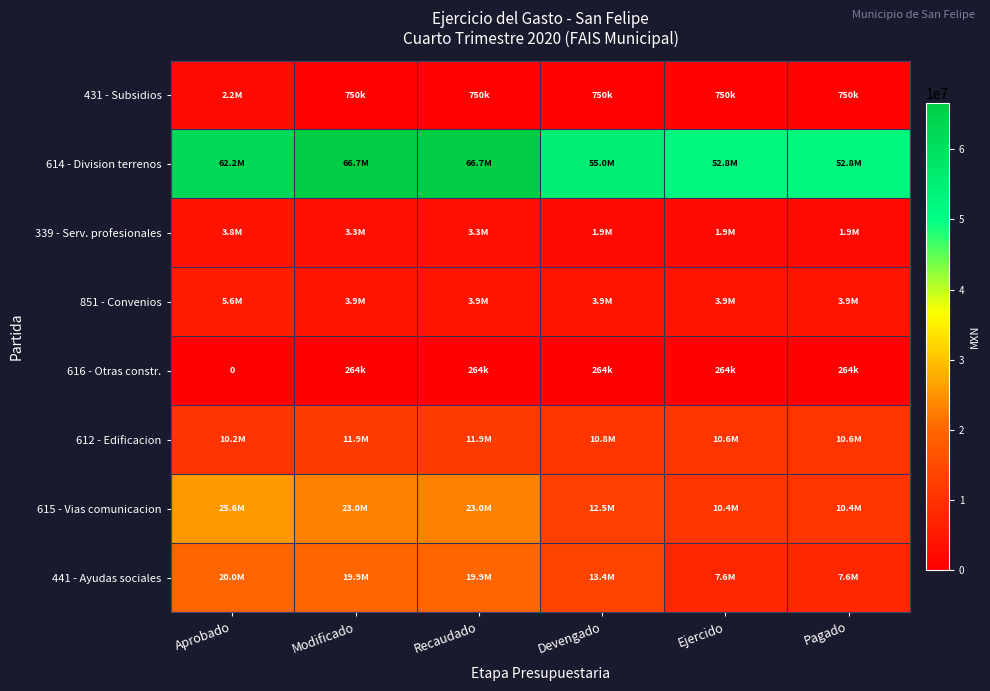

At which label does 615 - Vias comunicacion reach its peak?

Aprobado